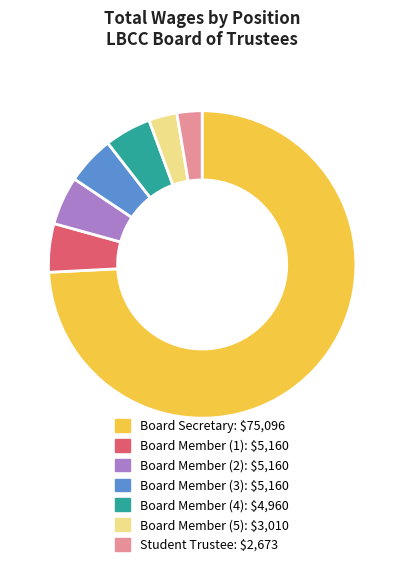

Is there a majority slice in this chart?

Yes